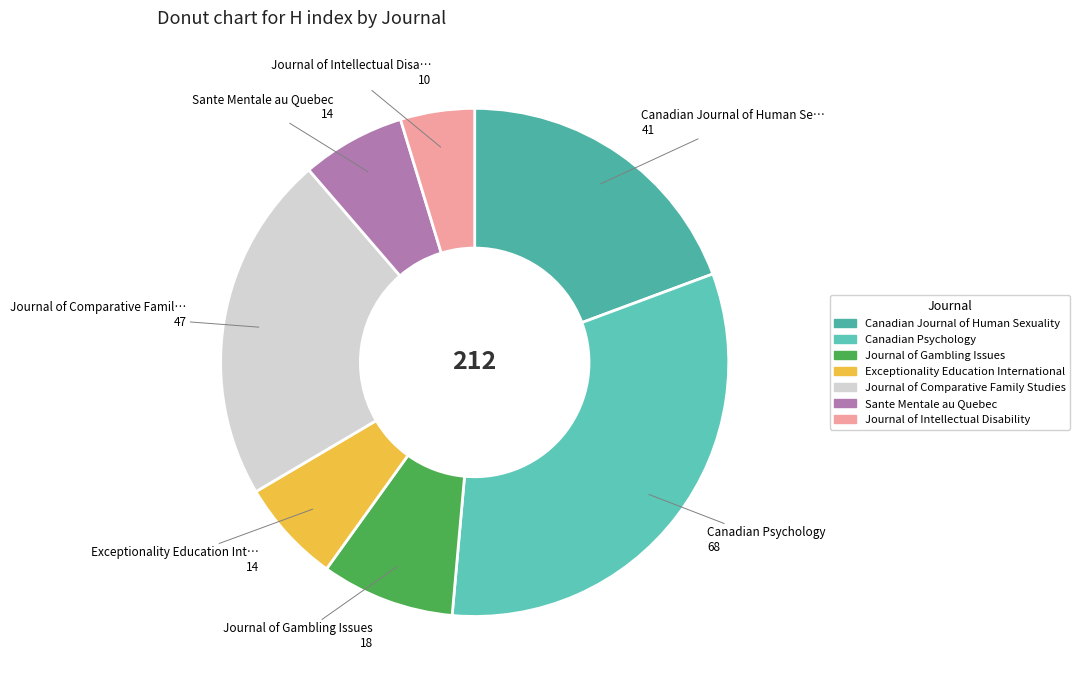

How many slices are in this pie chart?

7